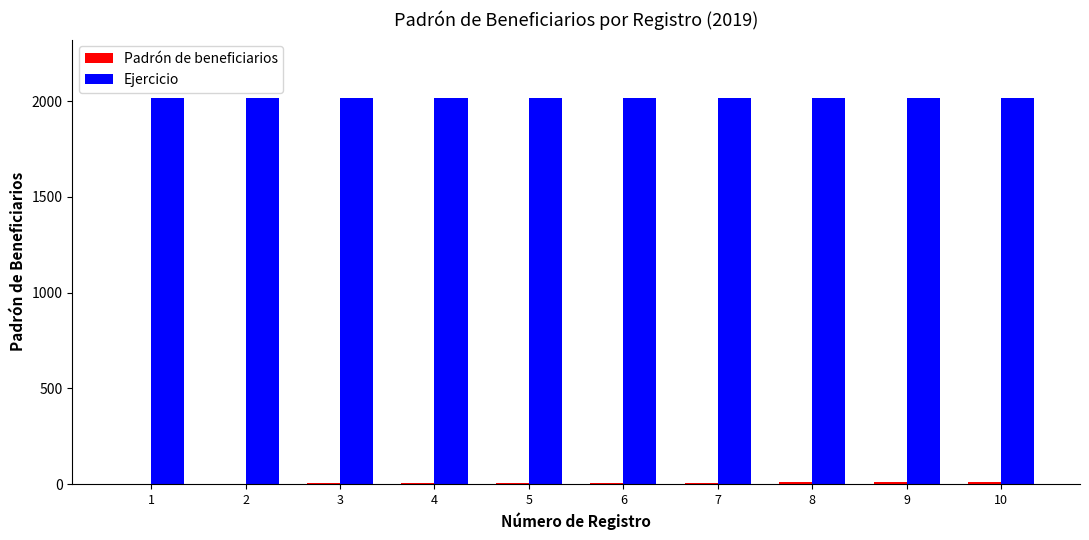

What is the sum of all Ejercicio values?

20190